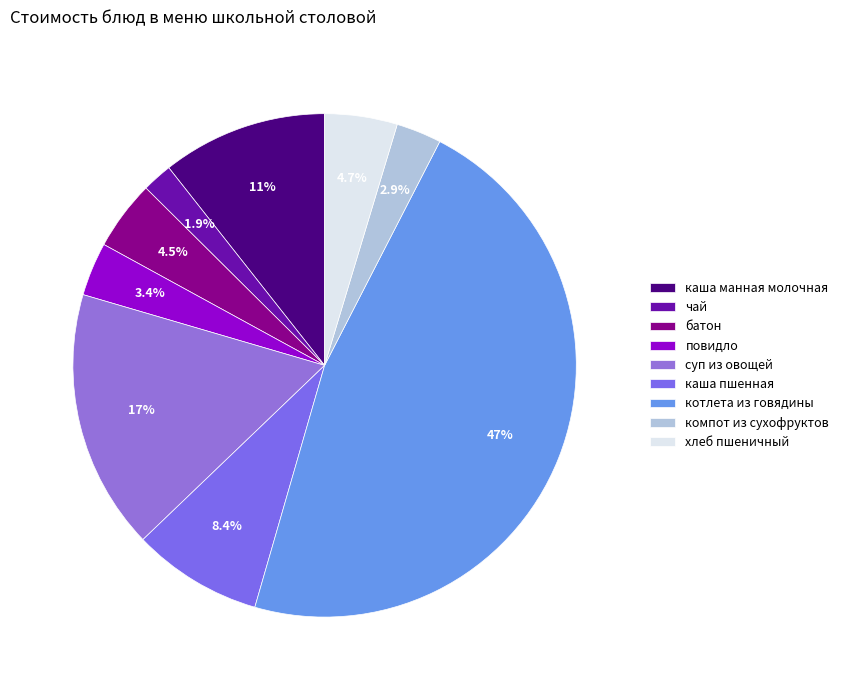

How many slices are in this pie chart?

9